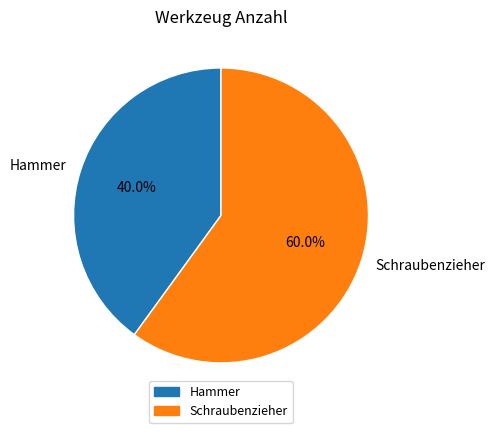

Which slice is the largest?

Schraubenzieher